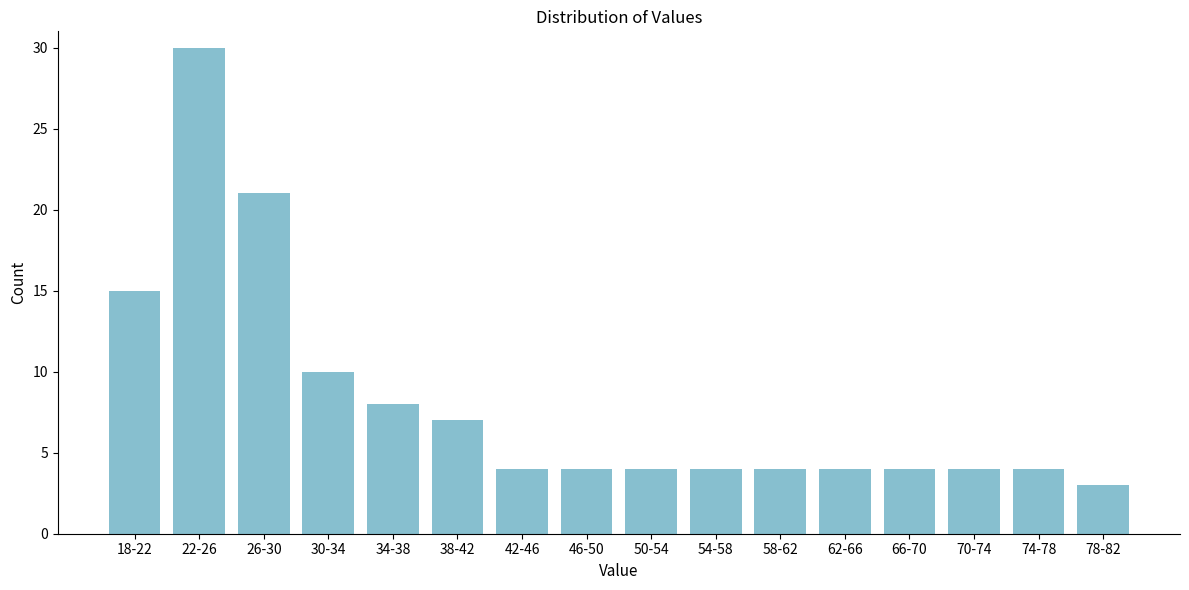

Reading left to right, list all the values displayed in this chart.

18-22=15	22-26=30	26-30=21	30-34=10	34-38=8	38-42=7	42-46=4	46-50=4	50-54=4	54-58=4	58-62=4	62-66=4	66-70=4	70-74=4	74-78=4	78-82=3